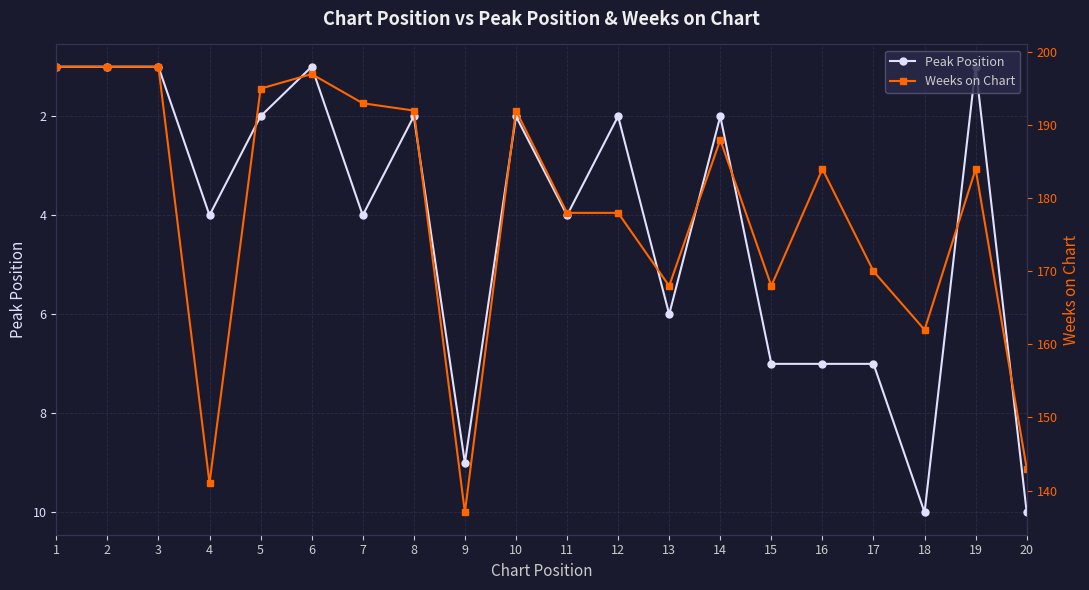

True or false: Peak Position and Weeks on Chart cross at least once.

False